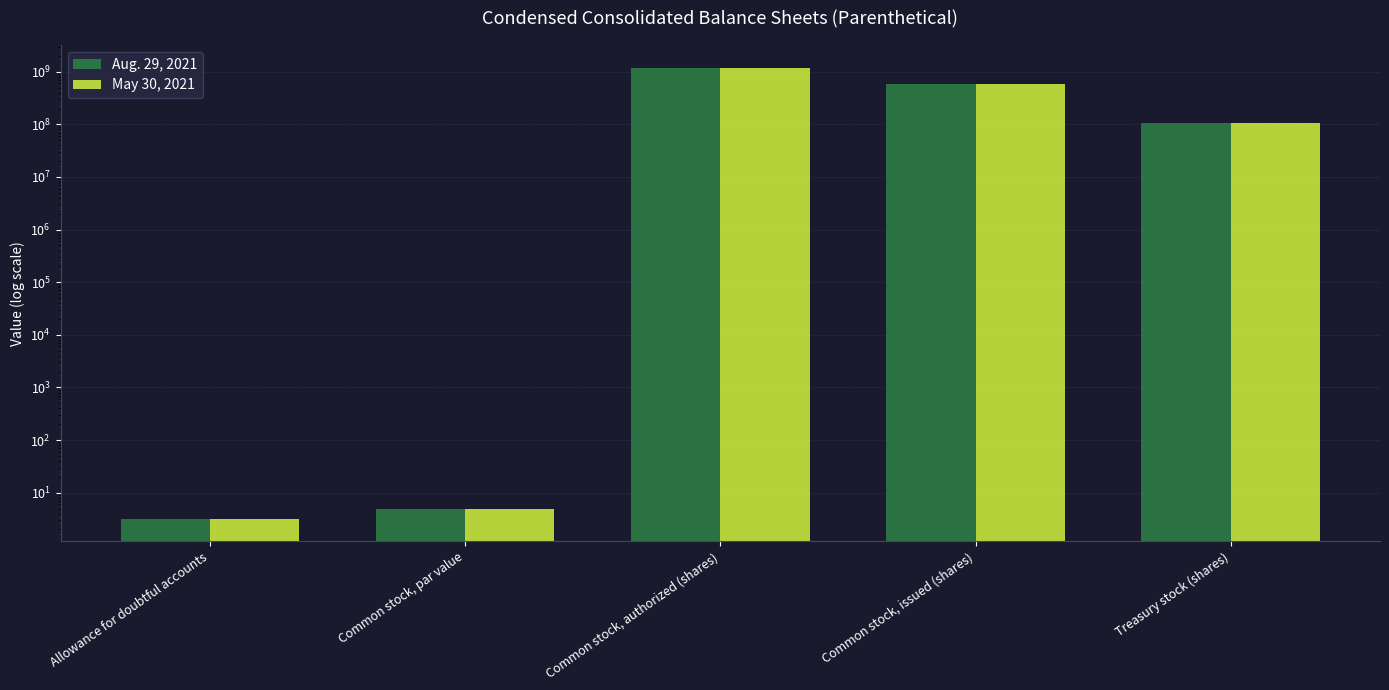

At which category does the chart reach its peak across all series?

Common stock, authorized (shares)